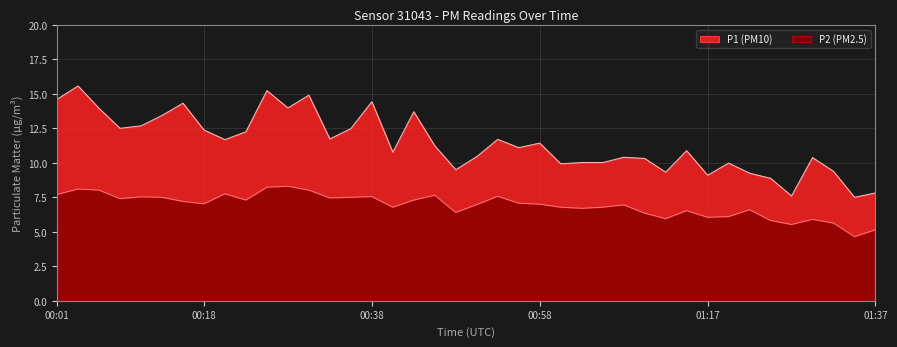

The P1 series shows 4.2 at 01:07. True or false?

False